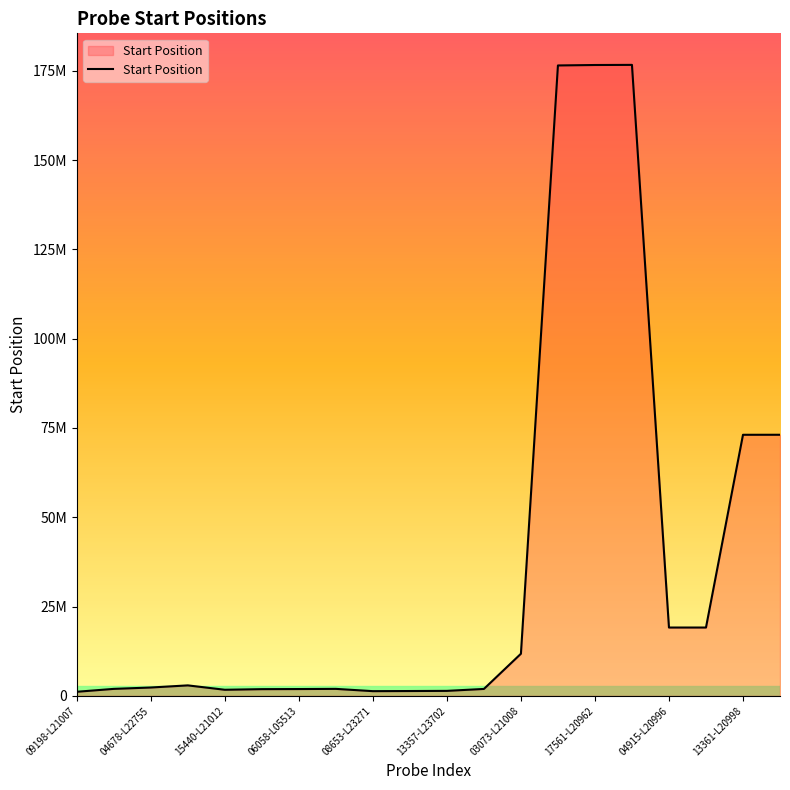

Does the chart have visible grid lines?

No